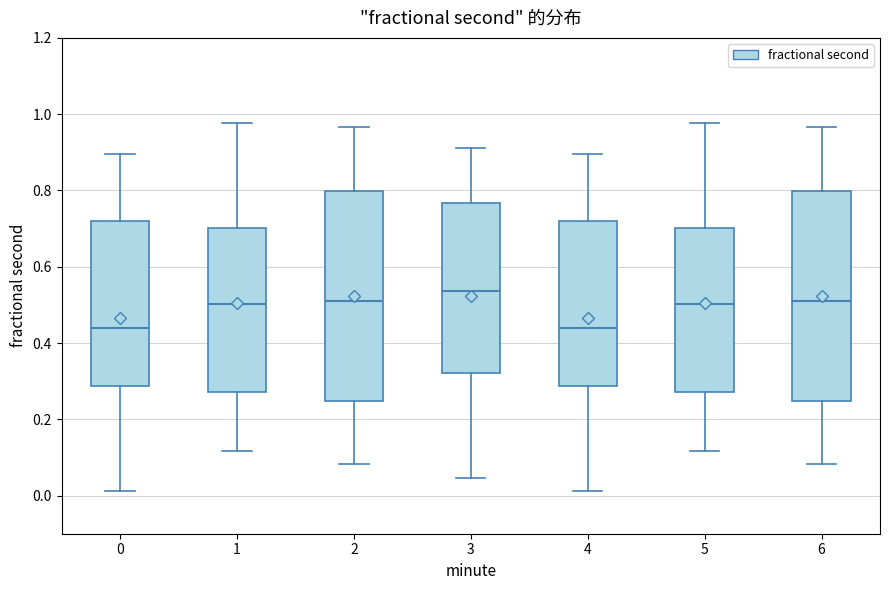

Where does the median line of the box at x = 2 sit on the y-axis? The values are not printed on the chart, so give them approximately, as read against the axis.

0.50